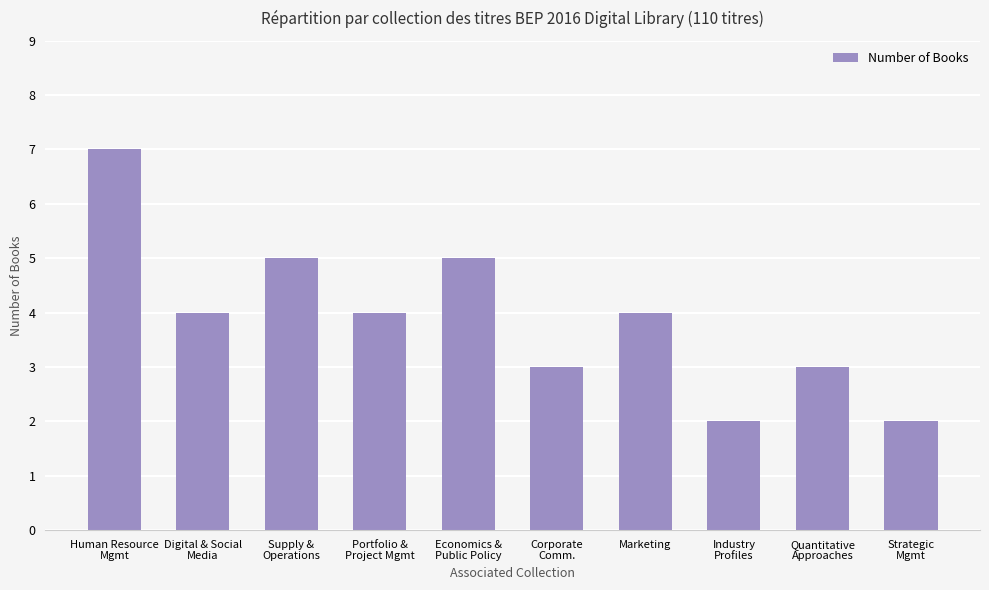

What is the change in value from Economics &
Public Policy to Industry
Profiles?

-3